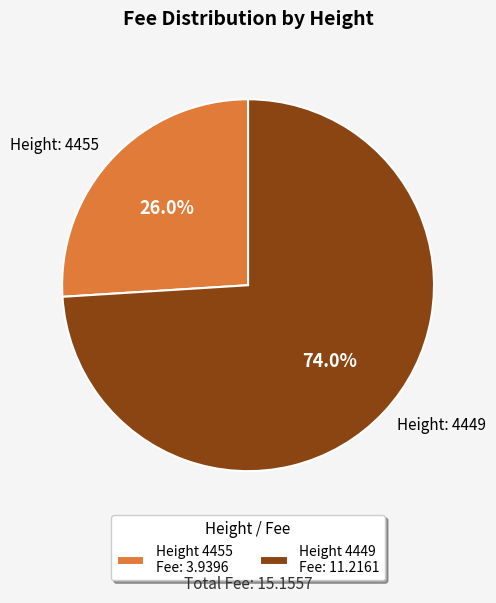

Is there a majority slice in this chart?

Yes